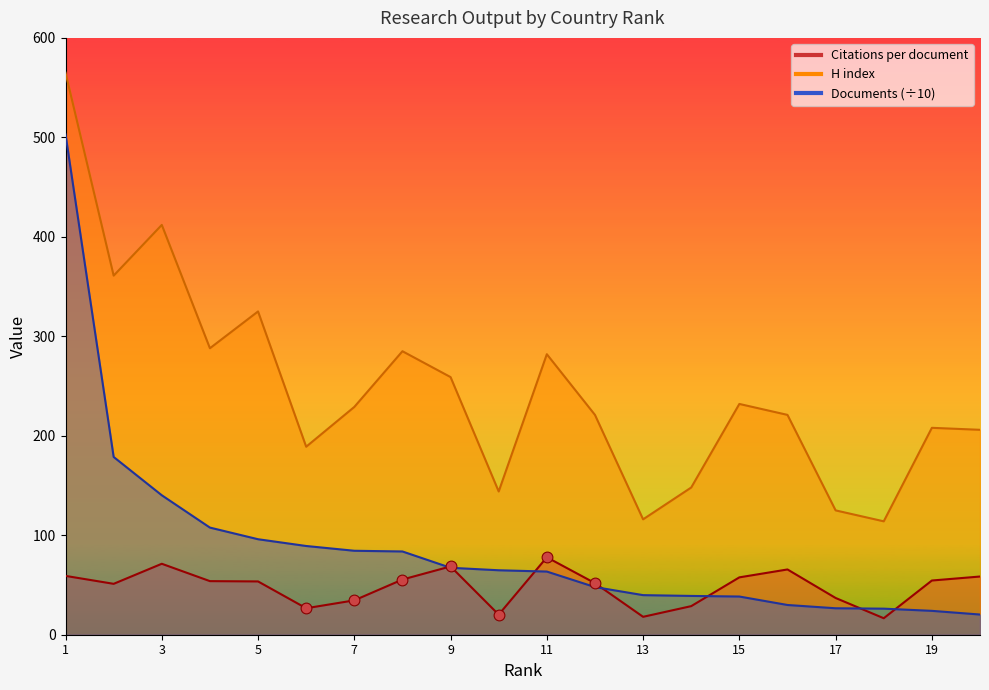

Which series has the widest spread of Y values?

Documents